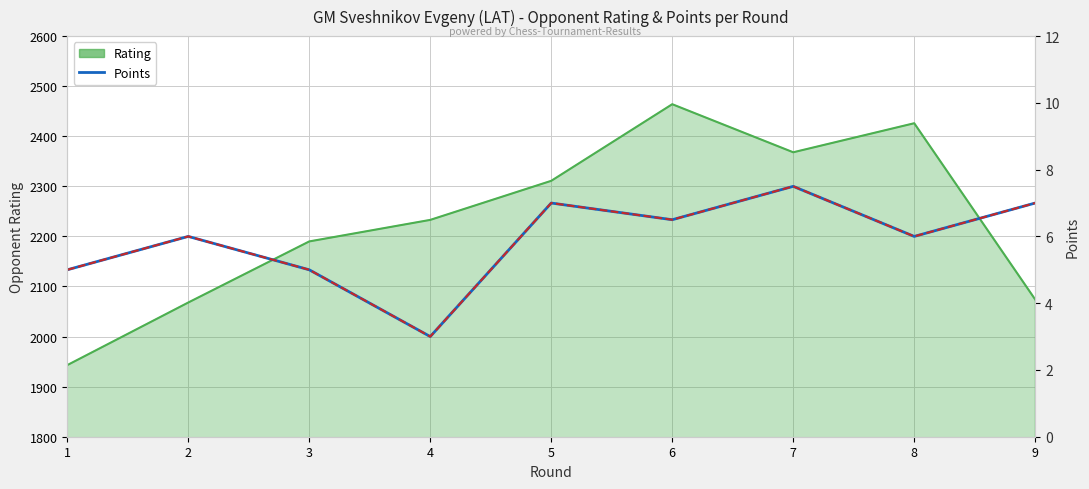

Between 1 and 7, which is larger?

7